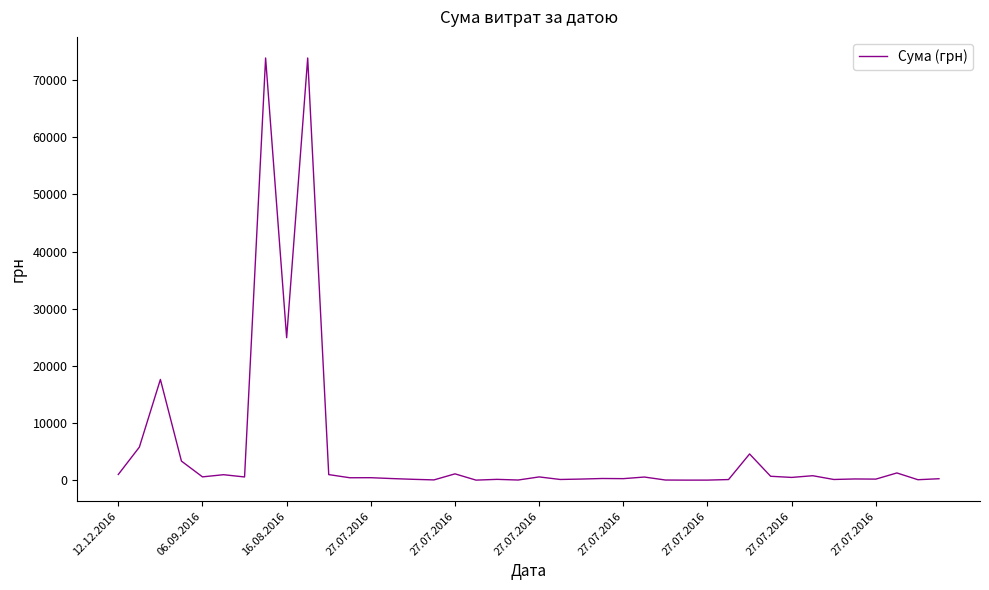

What is the difference between the maximum and minimum values?

73843.9